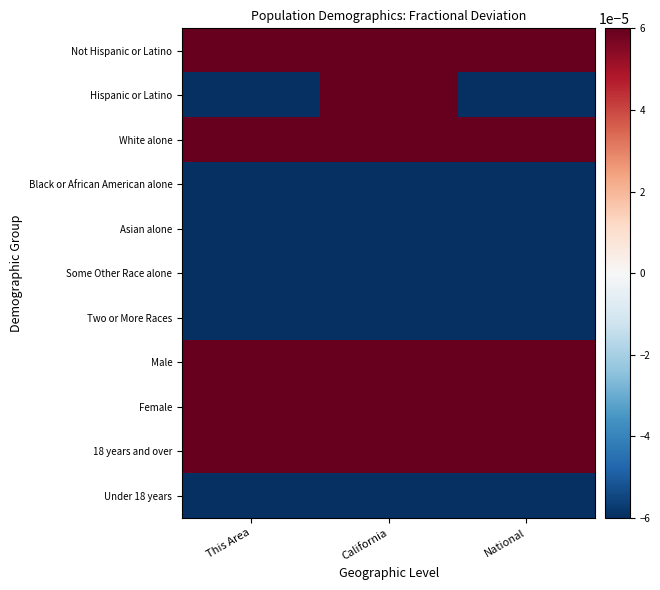

Reading left to right, list all the values displayed in this chart.

Not Hispanic or Latino: This Area=1.2	California=0.7	National=1.3
Hispanic or Latino: This Area=-0.5	California=0.0	National=-0.5
White alone: This Area=1.3	California=0.6	National=1.0
Black or African American alone: This Area=-0.9	California=-0.8	National=-0.7
Asian alone: This Area=-0.9	California=-0.6	National=-0.9
Some Other Race alone: This Area=-0.8	California=-0.5	National=-0.8
Two or More Races: This Area=-0.9	California=-0.9	National=-0.9
Male: This Area=0.6	California=0.4	National=0.4
Female: This Area=0.2	California=0.4	National=0.4
18 years and over: This Area=1.5	California=1.1	National=1.1
Under 18 years: This Area=-0.7	California=-0.3	National=-0.3